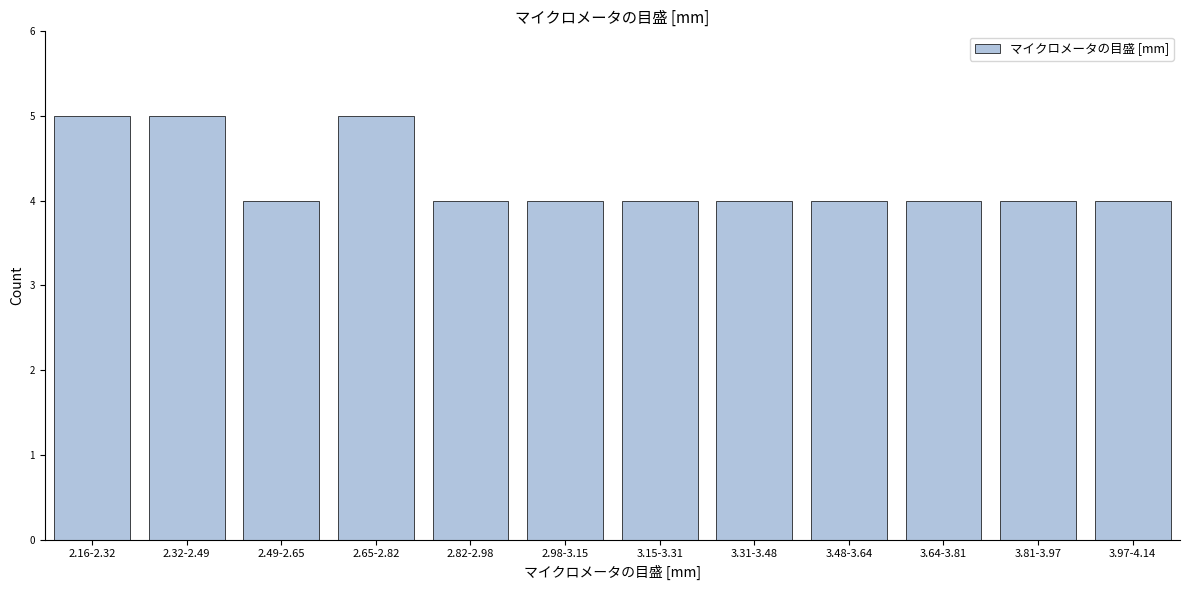

Reading left to right, extract all data points from this chart.

2.16-2.32=5	2.32-2.49=5	2.49-2.65=4	2.65-2.82=5	2.82-2.98=4	2.98-3.15=4	3.15-3.31=4	3.31-3.48=4	3.48-3.64=4	3.64-3.81=4	3.81-3.97=4	3.97-4.14=4